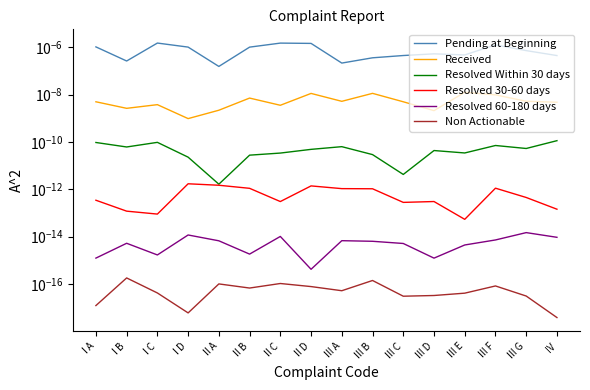

In Received, how many points are higher than both neighbors (excluding endpoints)?

5